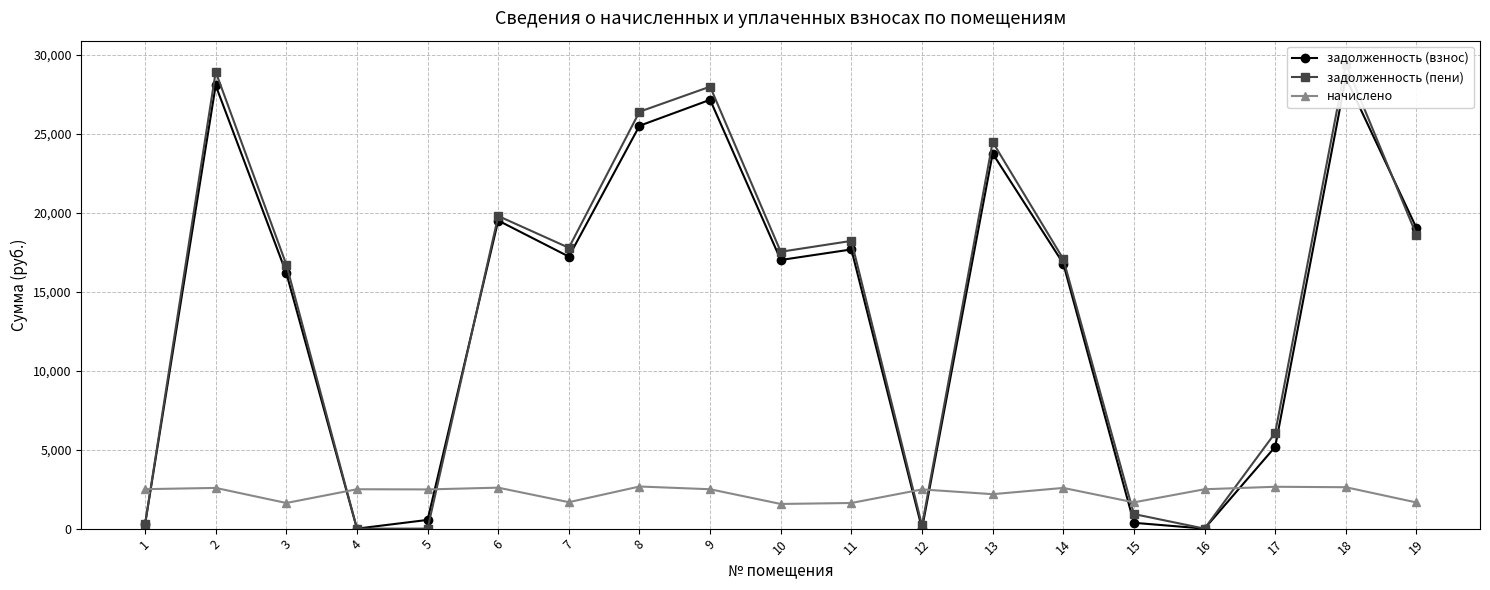

Reading left to right, list all the values displayed in this chart.

задолженность (взнос): 277.0	28069.3	16180.0	0.0	551.8	19508.5	17226.8	25511.3	27158.0	17011.7	17680.0	0.0	23755.6	16787.9	369.5	0.0	5178.4	28555.3	19044.6
задолженность (пени): 277.3	28928.6	16721.2	0.0	0.0	19796.8	17784.8	26400.4	27989.5	17532.5	18221.2	205.2	24482.8	17075.1	923.8	0.0	6061.9	29429.5	18597.1
начислено: 2499.8	2578.0	1623.8	2494.3	2483.1	2594.7	1674.0	2667.2	2494.3	1562.4	1623.8	2483.1	2181.8	2578.0	1662.8	2494.3	2650.5	2622.6	1657.3